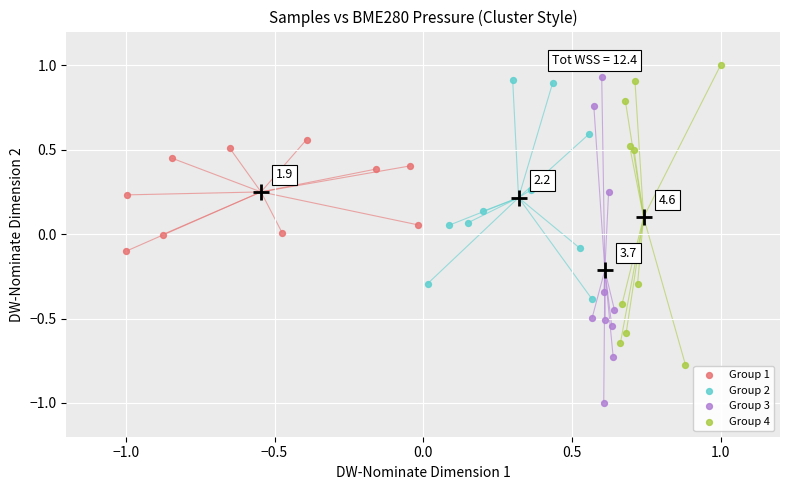

What are all the series names shown in the legend?

Group 1, Group 2, Group 3, Group 4